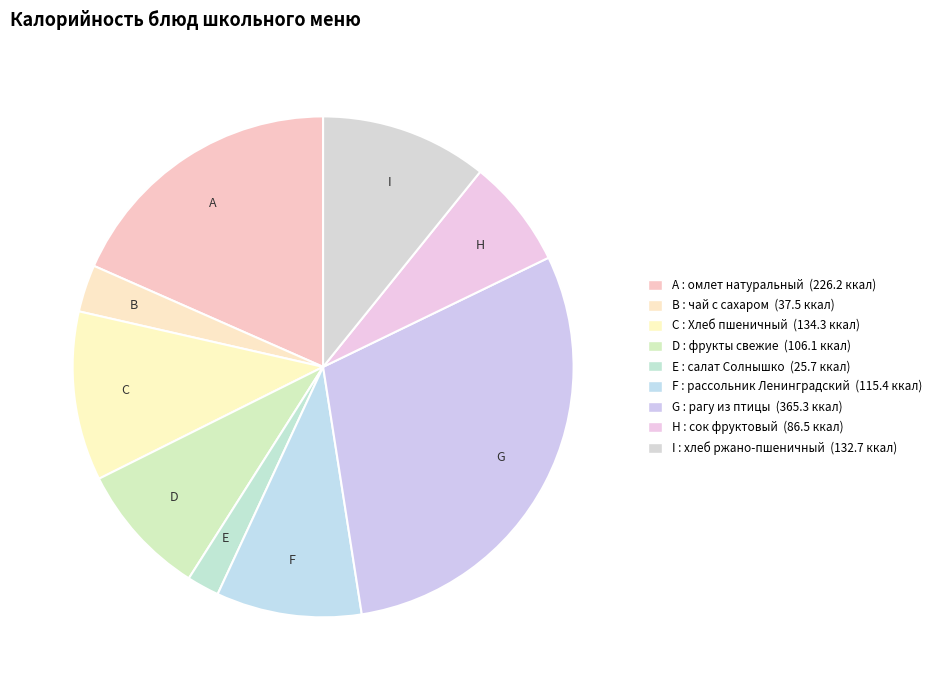

Is there a majority slice in this chart?

No